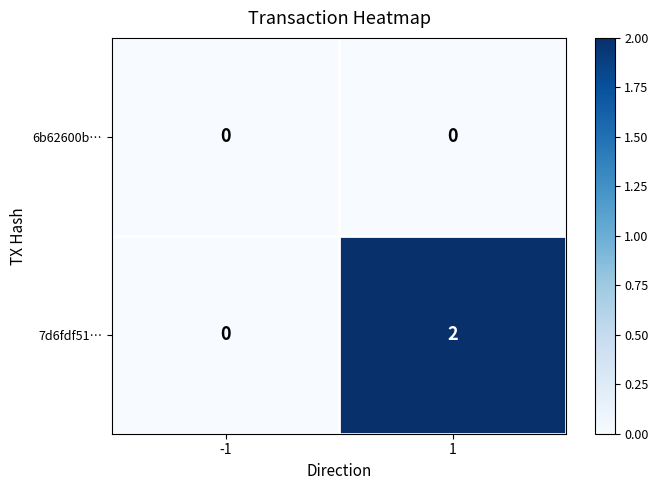

Reading left to right, what are all the values shown in this chart?

6b62600b…: 0	0
7d6fdf51…: 0	2